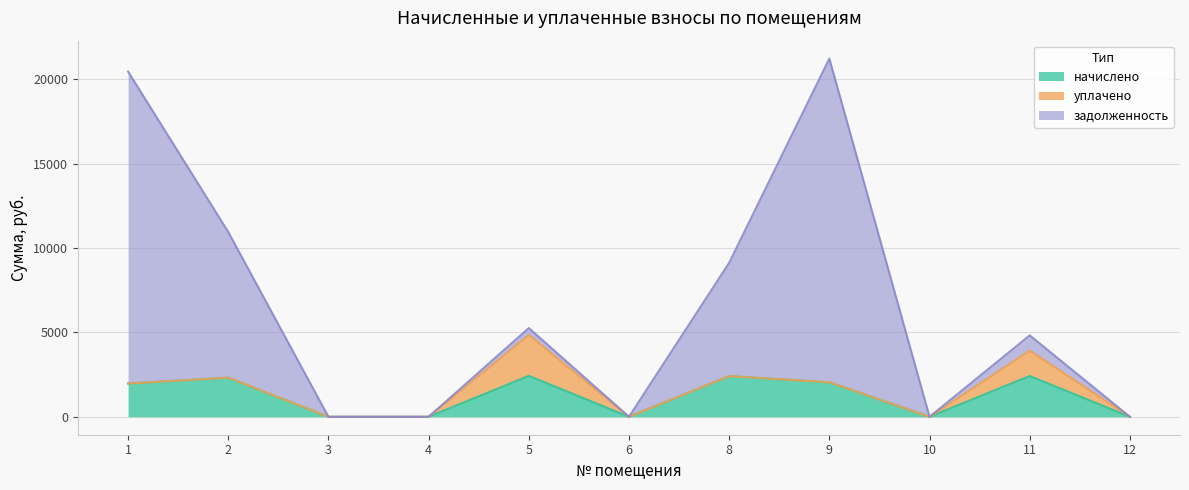

At which category does задолженность reach its first local valley?

6